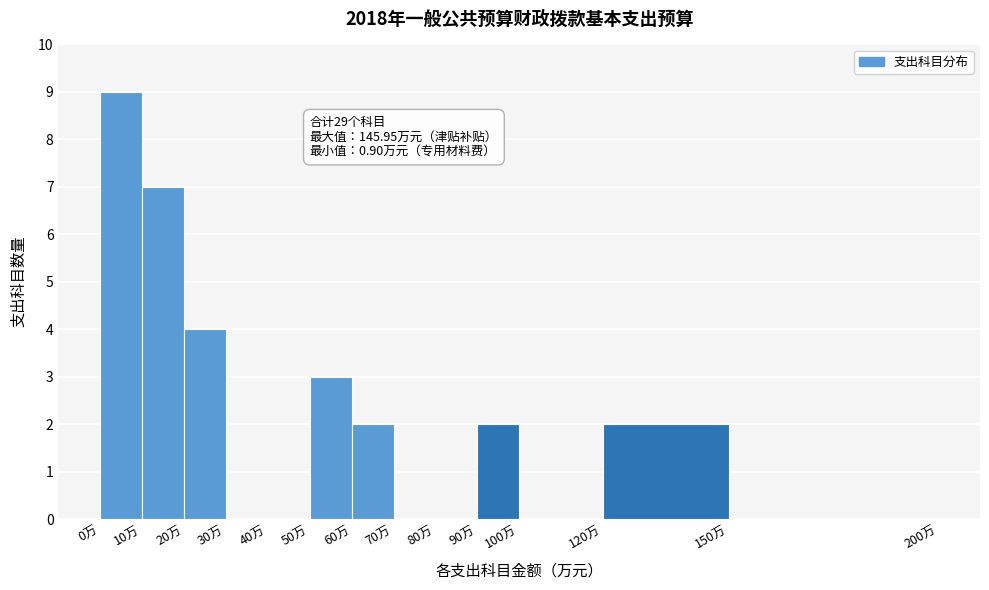

Over which range of the x-axis is the bar tallest?

0 to 10